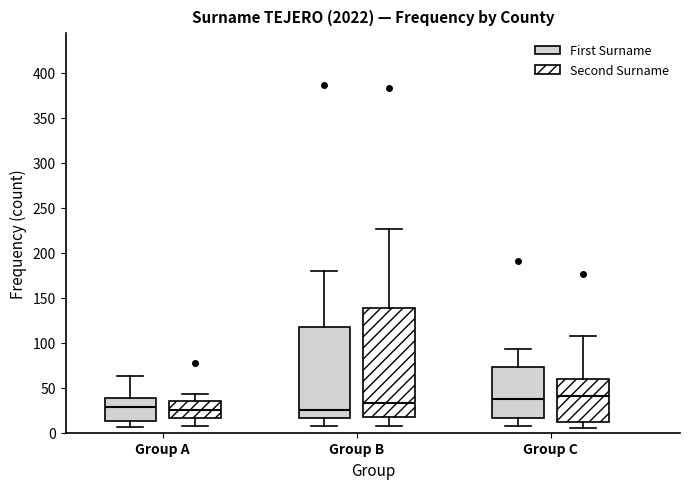

Where is the lower edge of the box for Group B (Second Surname) on the y-axis? The values are not printed on the chart, so give them approximately, as read against the axis.

20